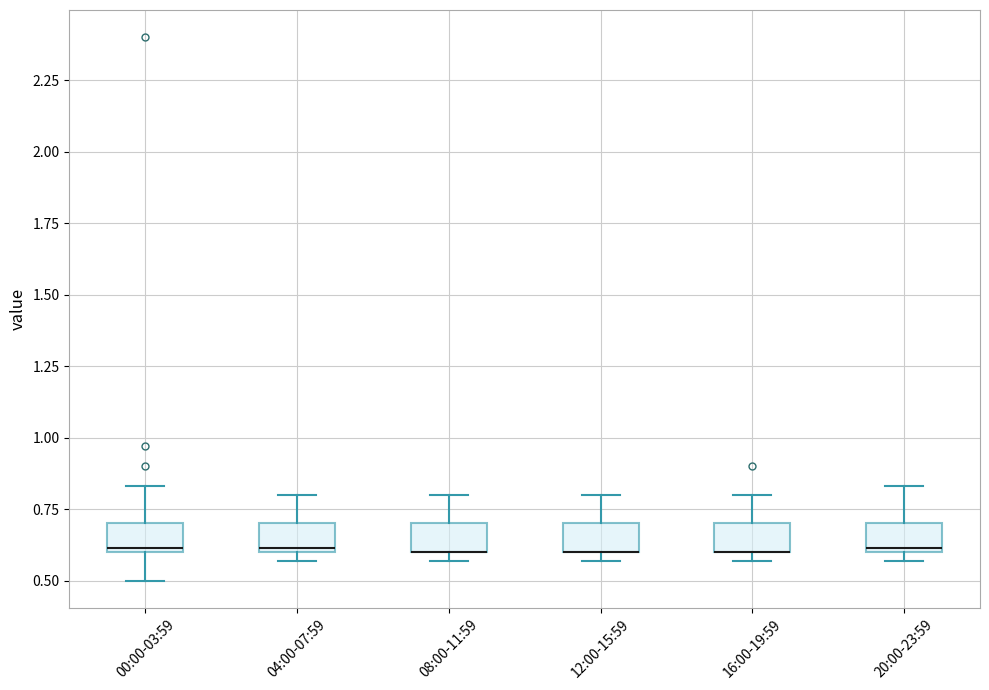

Reading left to right, transcribe this box plot: for each box, give where its median line is, the range the box spans, and where its two whiskers end, as read against the y-axis. The values are not printed on the chart, so give them approximately, as read against the axis.

00:00-03:59: median 0.60 (just above the box's lower edge), box 0.60 to 0.70, whiskers 0.50 to 0.85
04:00-07:59: median 0.60 (just above the box's lower edge), box 0.60 to 0.70, whiskers 0.55 to 0.80
08:00-11:59: median 0.60 (drawn on the box's lower edge), box 0.60 to 0.70, whiskers 0.55 to 0.80
12:00-15:59: median 0.60 (drawn on the box's lower edge), box 0.60 to 0.70, whiskers 0.55 to 0.80
16:00-19:59: median 0.60 (drawn on the box's lower edge), box 0.60 to 0.70, whiskers 0.55 to 0.80
20:00-23:59: median 0.60 (just above the box's lower edge), box 0.60 to 0.70, whiskers 0.55 to 0.85